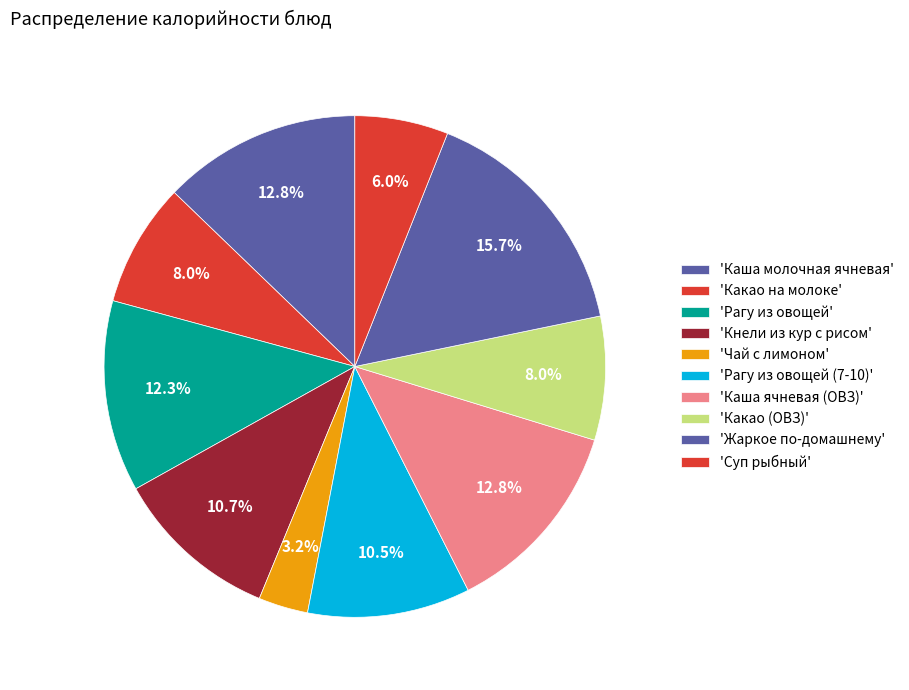

How many slices are in this pie chart?

10